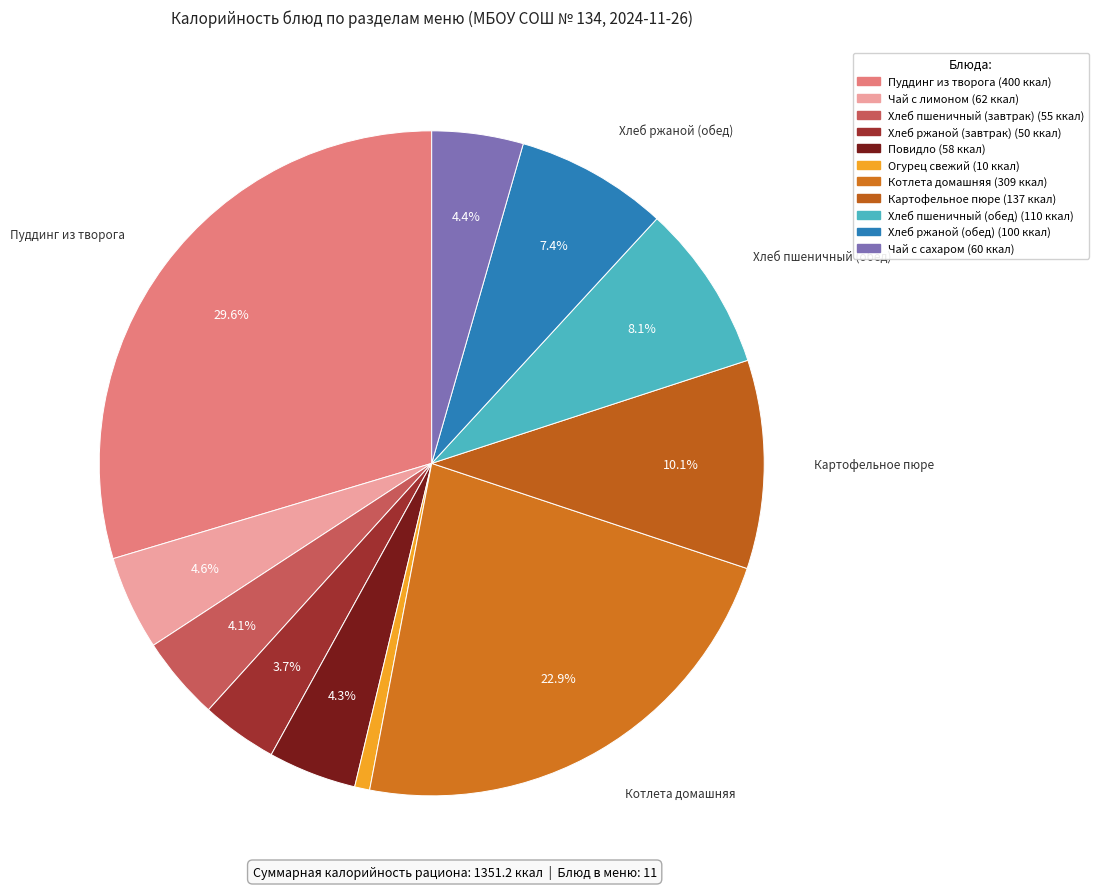

Approximately how many times larger is the value at Хлеб пшеничный (обед) compared to Хлеб ржаной (обед)?

1.1